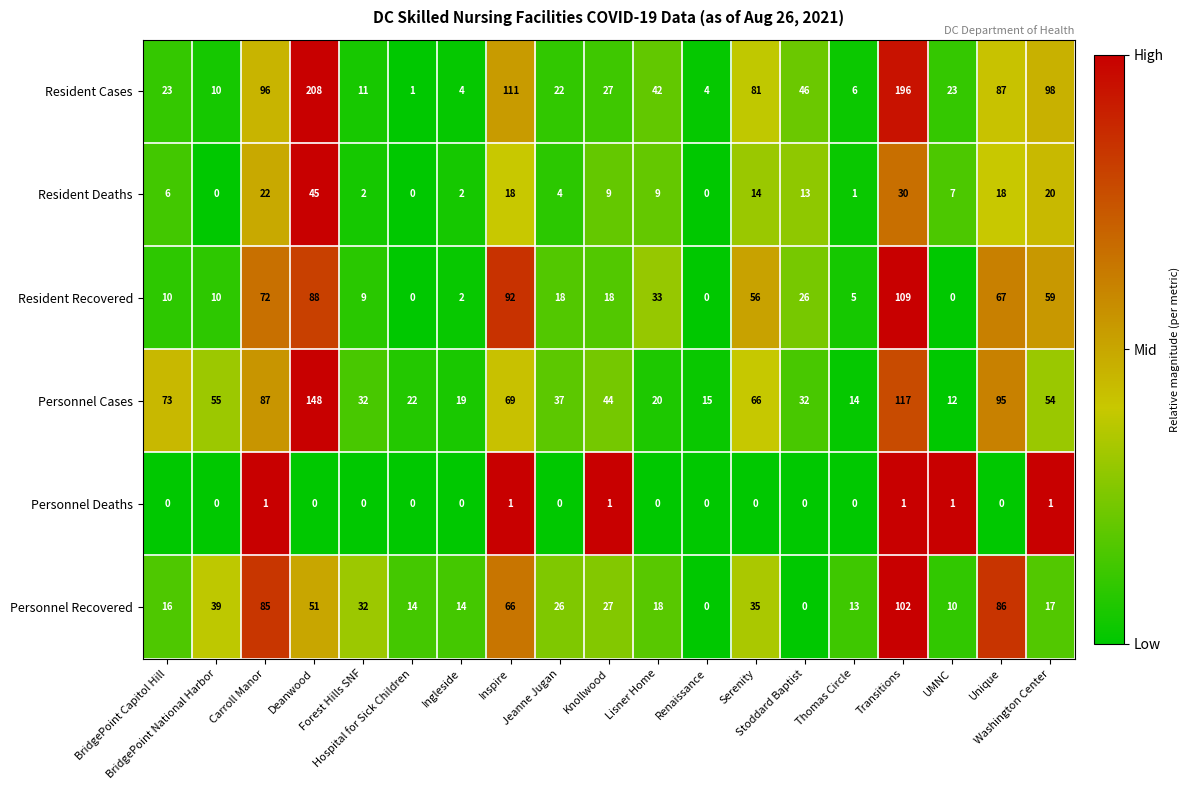

What is the sum of all Personnel Deaths values?

6